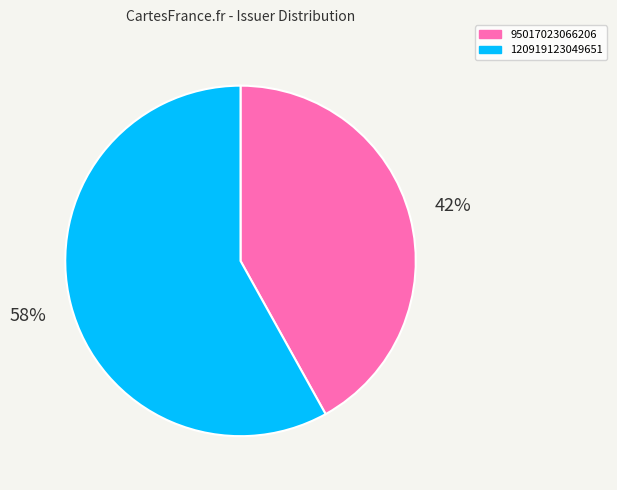

Does 95017023066206 represent more than half of the total?

No